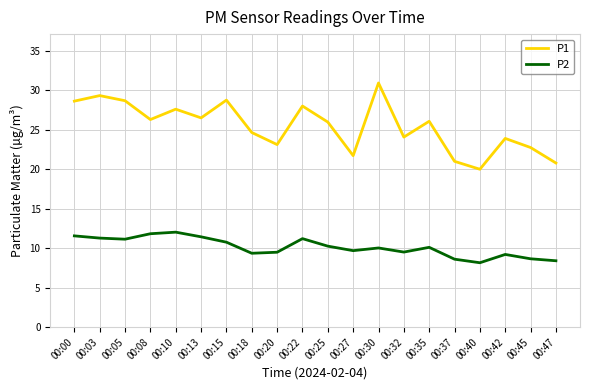

List the series in order of their peak value, highest first.

P1, P2